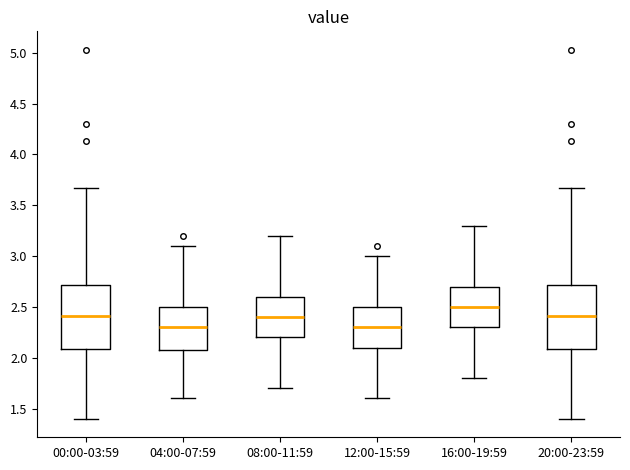

Where does the upper whisker of the box for 00:00-03:59 end on the y-axis? The values are not printed on the chart, so give them approximately, as read against the axis.

3.65